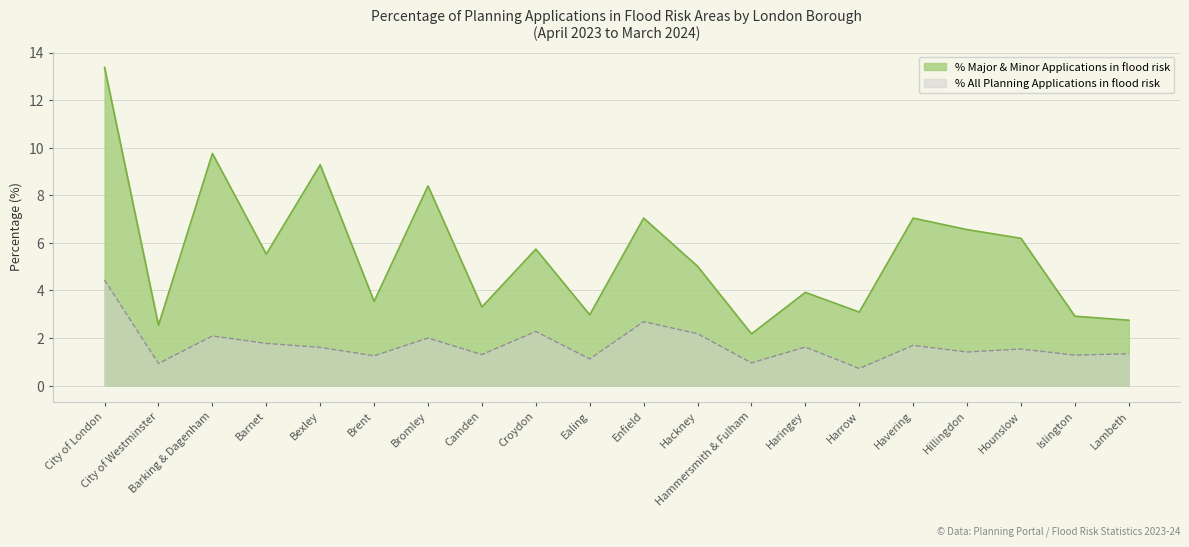

Which label corresponds to the largest value in the chart?

City of London